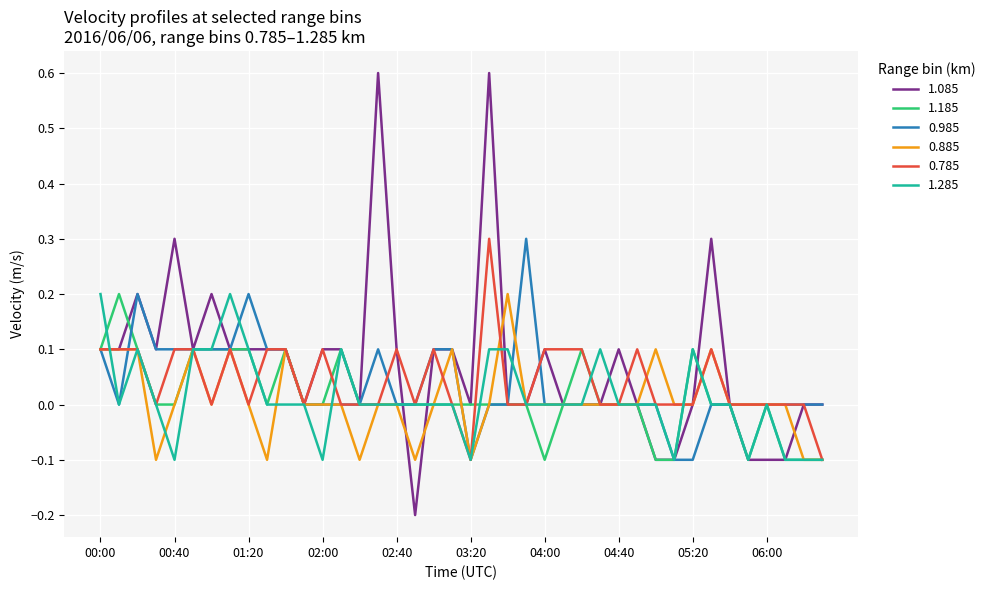

Which series has the widest spread of values?

1.085